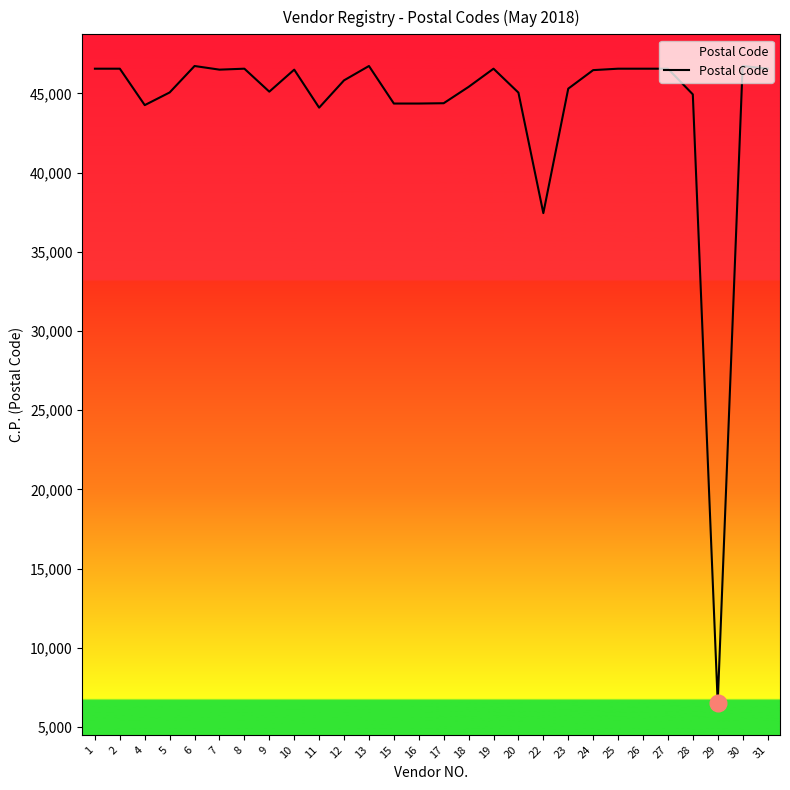

At which category does the data reach its first local valley?

4